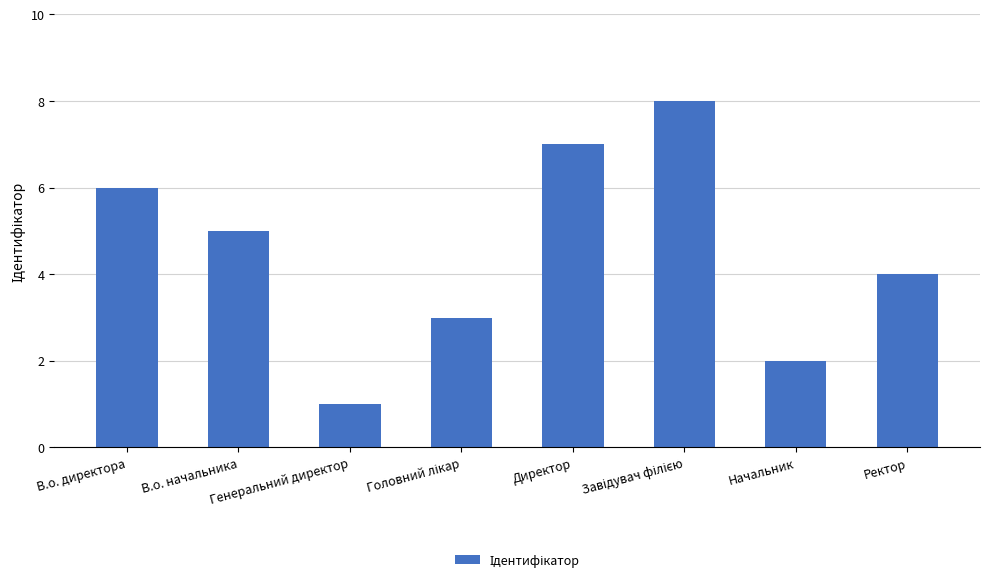

What is the difference between the values at В.о. начальника and Начальник?

3